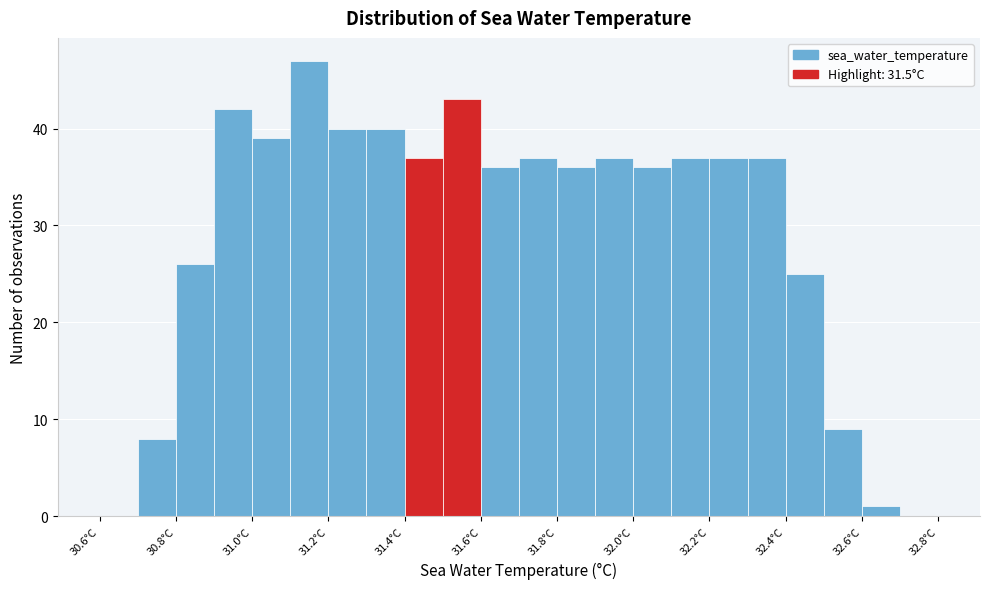

Reading left to right, transcribe this chart: for each bar, give the range it covers on the x-axis and its height. The values are not printed on the chart, so give them approximately, as read against the axis.

30.6 to 30.7: 0
30.7 to 30.8: 8
30.8 to 30.9: 26
30.9 to 31.0: 42
31.0 to 31.1: 39
31.1 to 31.2: 47
31.2 to 31.3: 40
31.3 to 31.4: 40
31.4 to 31.5: 37
31.5 to 31.6: 43
31.6 to 31.7: 36
31.7 to 31.8: 37
31.8 to 31.9: 36
31.9 to 32.0: 37
32.0 to 32.1: 36
32.1 to 32.2: 37
32.2 to 32.3: 37
32.3 to 32.4: 37
32.4 to 32.5: 25
32.5 to 32.6: 9
32.6 to 32.7: 1
32.7 to 32.8: 0